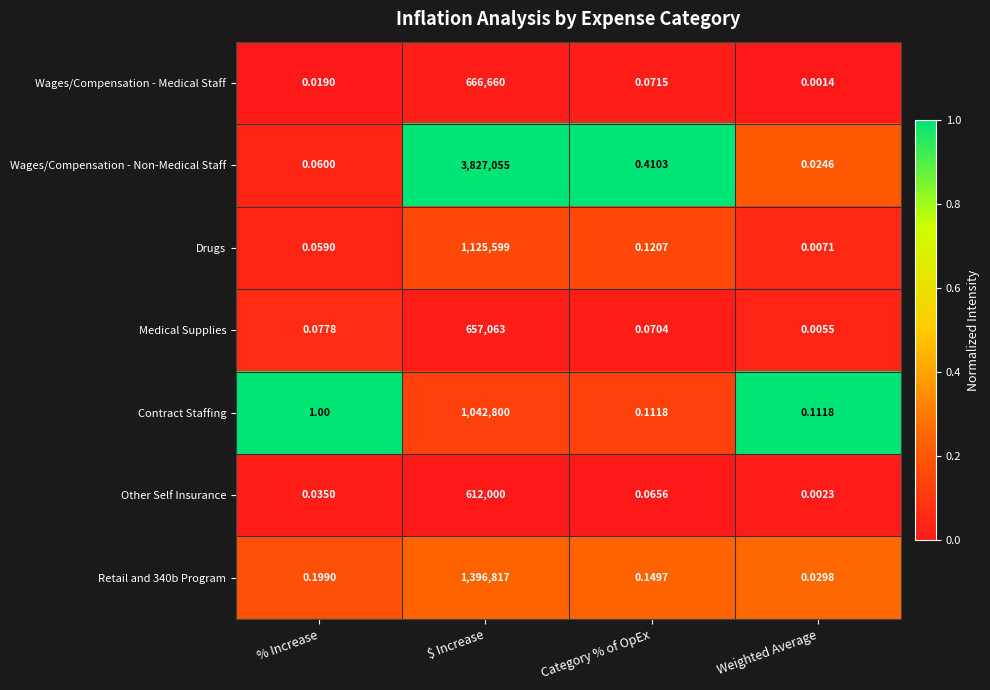

Which series has the largest total across all categories?

Wages/Compensation - Non-Medical Staff